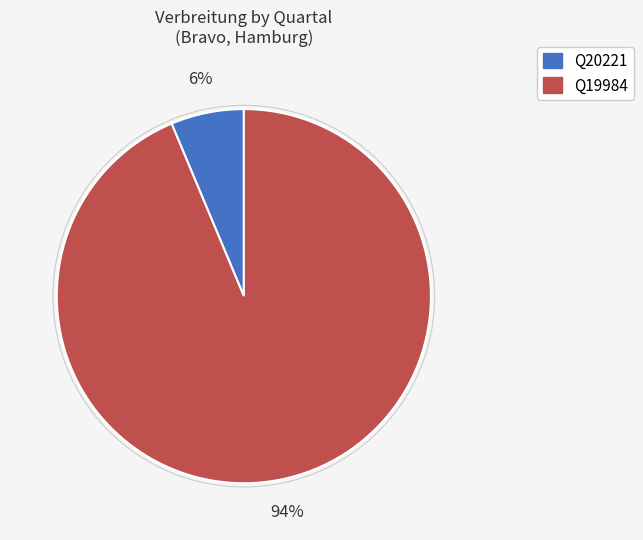

To the nearest percent, what is the average slice percentage?

50%